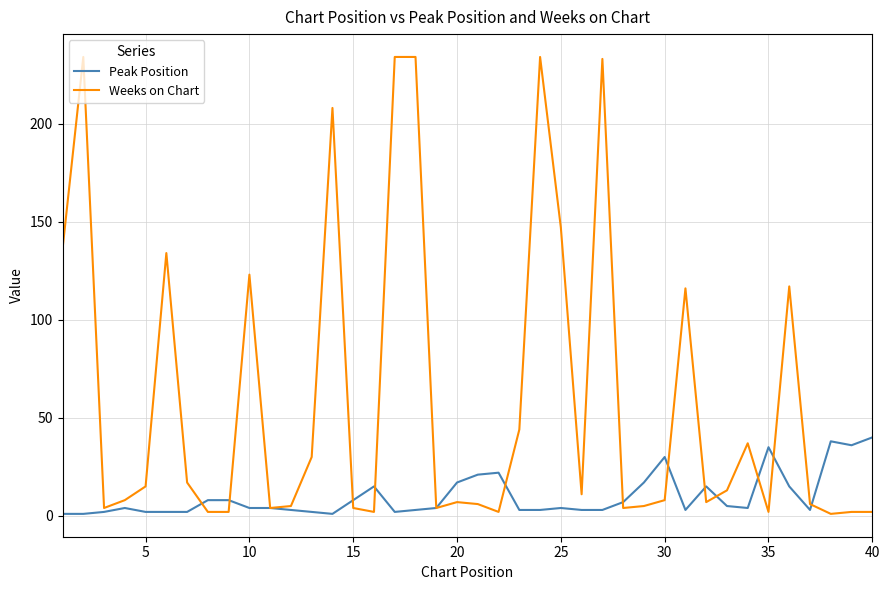

What is the greatest value displayed?

234